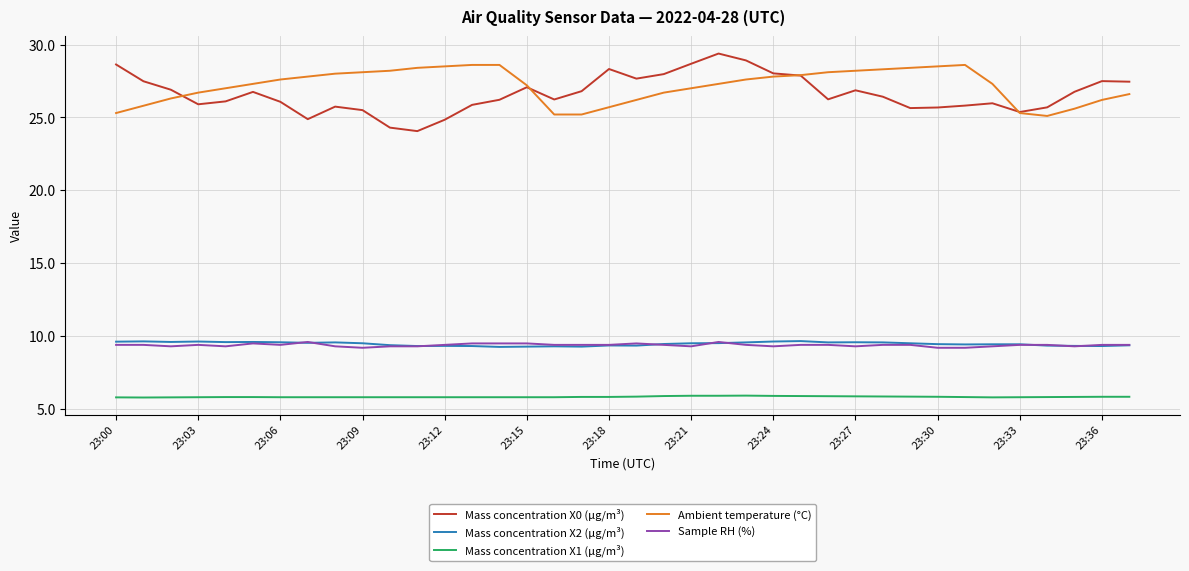

True or false: Mass concentration X1 (μg/m³) and Mass concentration X0 (μg/m³) intersect in this chart.

False